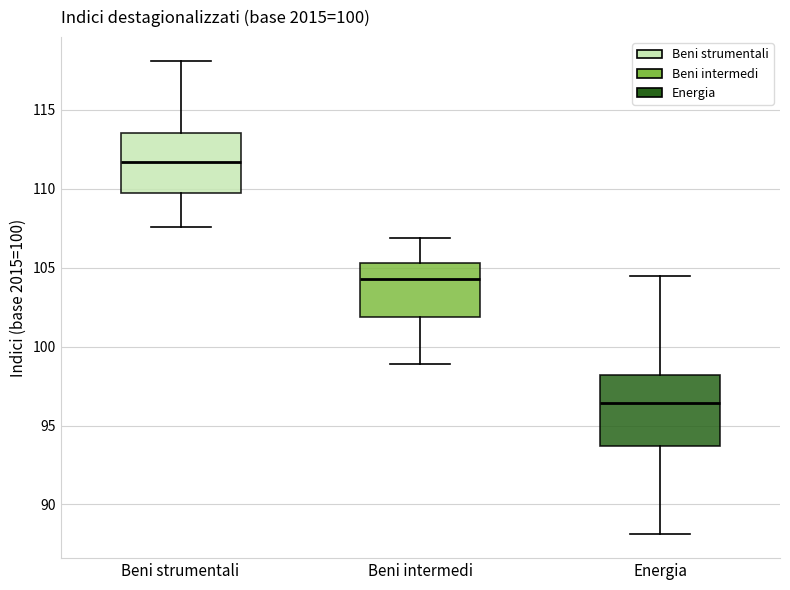

Reading left to right, transcribe this box plot: for each box, give where its median line is, the range the box spans, and where its two whiskers end, as read against the y-axis. The values are not printed on the chart, so give them approximately, as read against the axis.

Beni strumentali: median 111.5, box 109.5 to 113.5, whiskers 107.5 to 118.0
Beni intermedi: median 104.5, box 102.0 to 105.5, whiskers 99.0 to 107.0
Energia: median 96.5, box 93.5 to 98.0, whiskers 88.0 to 104.5